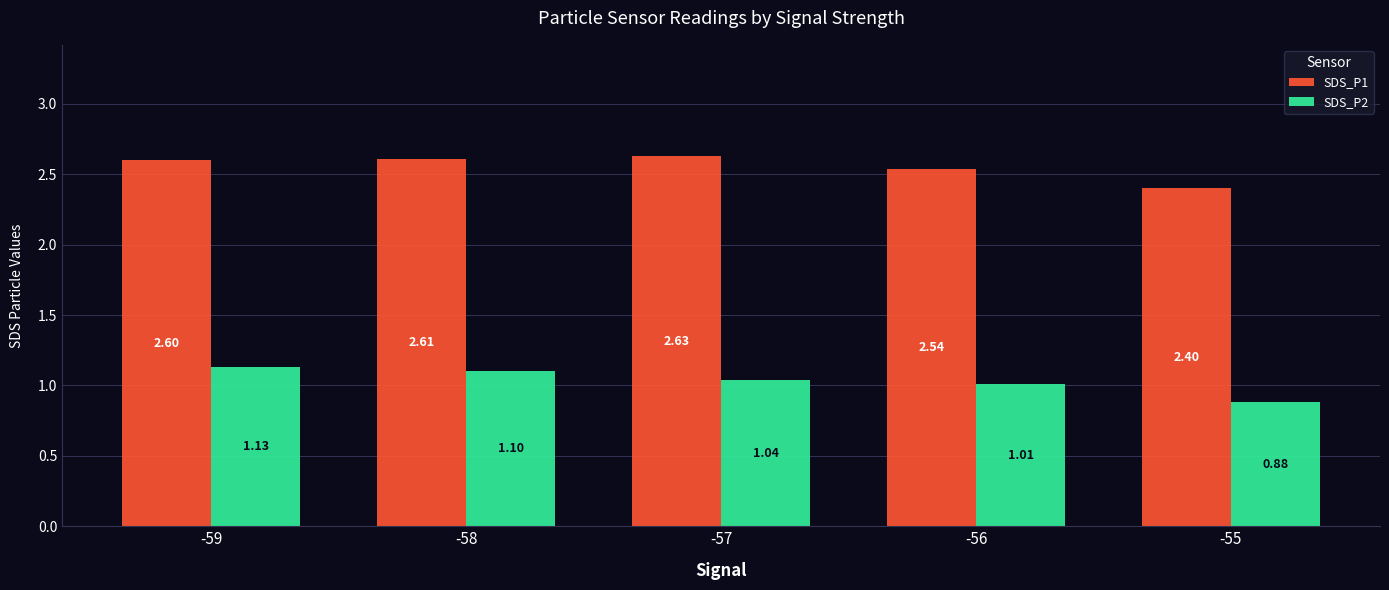

What is the maximum value for SDS_P1?

2.6